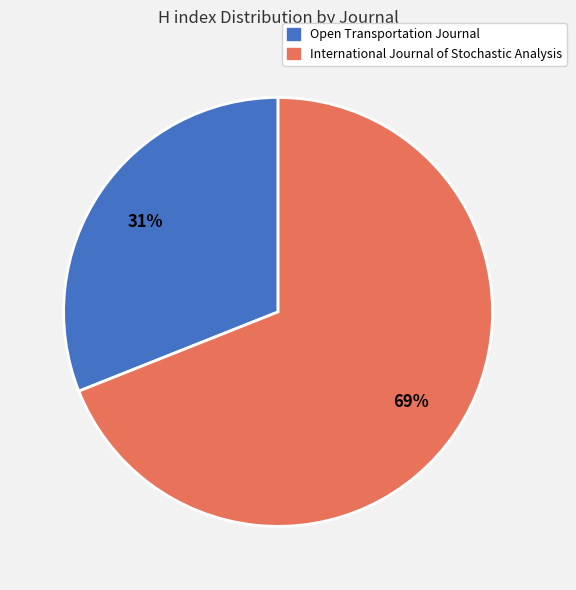

What percentage is the Open Transportation Journal slice, to the nearest percent?

31%